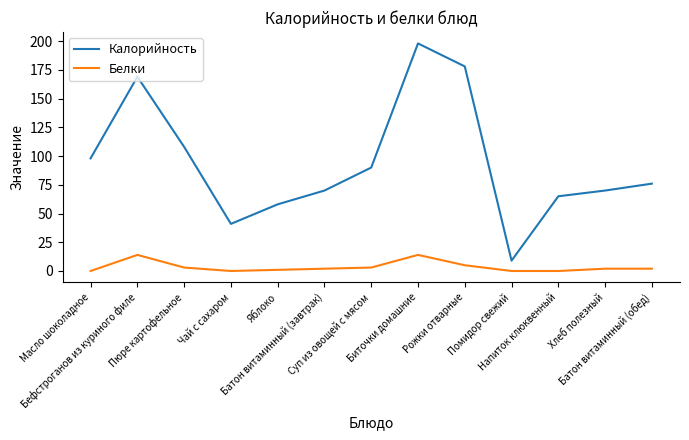

Which series has the largest total across all categories?

Калорийность